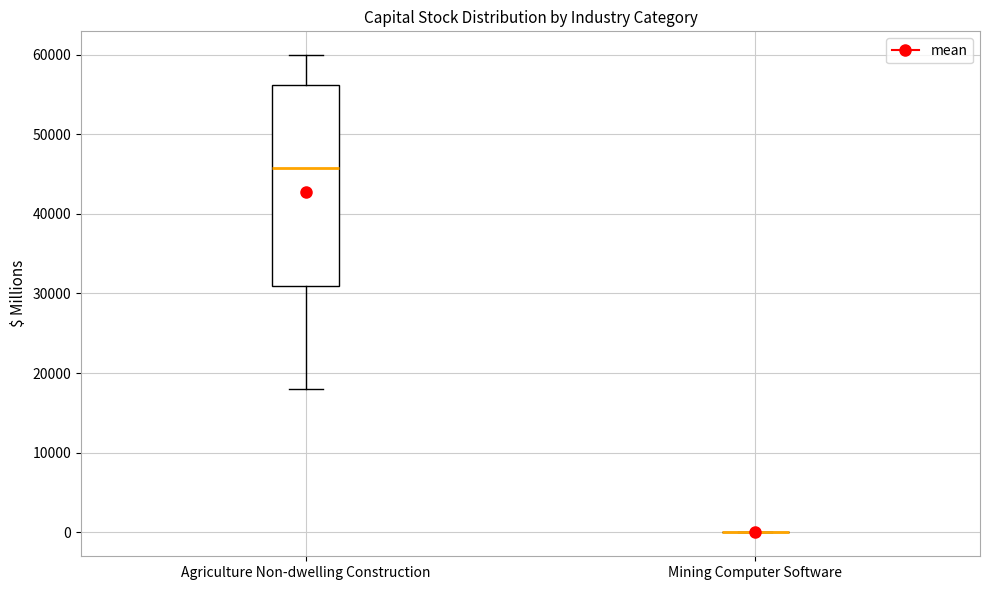

Reading left to right, transcribe this box plot: for each box, give where its median line is, the range the box spans, and where its two whiskers end, as read against the y-axis. The values are not printed on the chart, so give them approximately, as read against the axis.

Agriculture Non-dwelling Construction: median 46000, box 31000 to 56000, whiskers 18000 to 60000
Mining Computer Software: box collapsed to a line at 0, whiskers 0 to 0